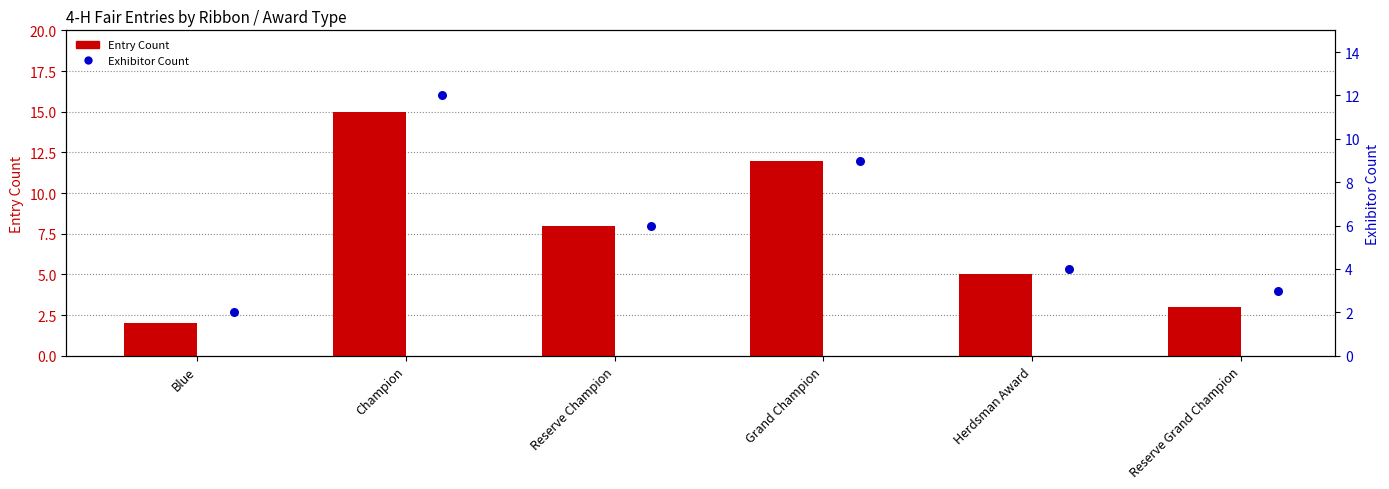

Which series has the largest Y range (max minus min)?

Entry Count